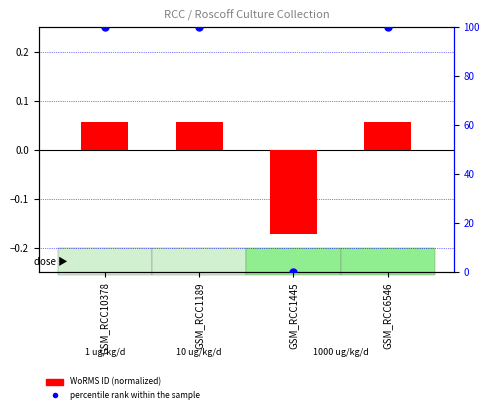

Is the value of percentile rank within the sample at GSM_RCC1445 greater than the value of WoRMS ID (normalized) at GSM_RCC1445?

Yes